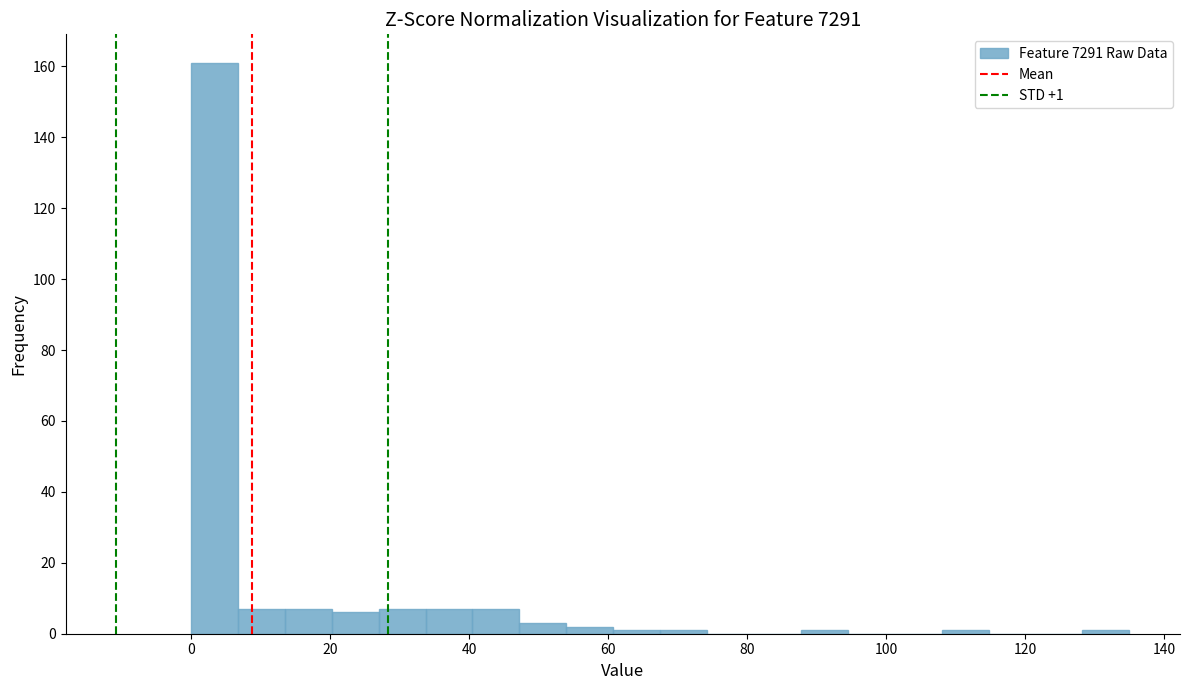

Around what value on the x-axis is the tallest bar? Give the approximate position of its centre, as read against the axis.

4